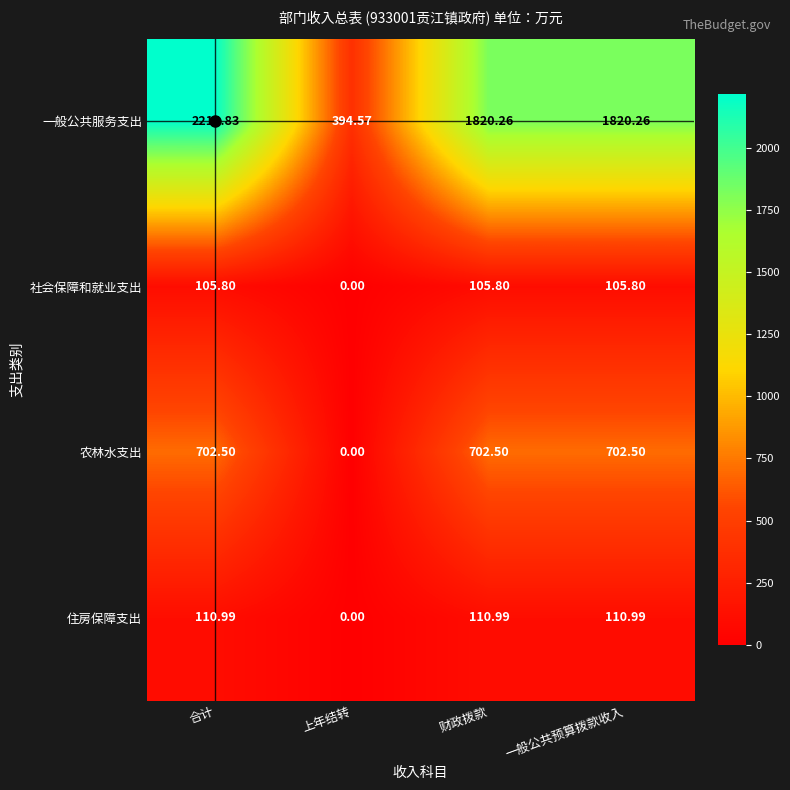

What is the difference between the highest and lowest values at 一般公共预算拨款收入?

1714.5